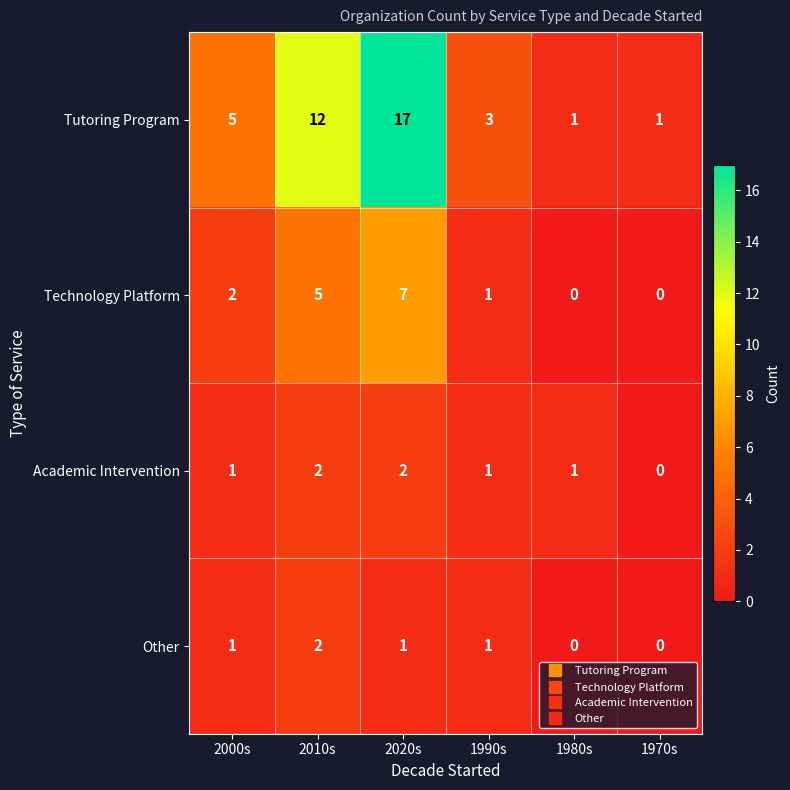

What is the sum of all Academic Intervention values?

7